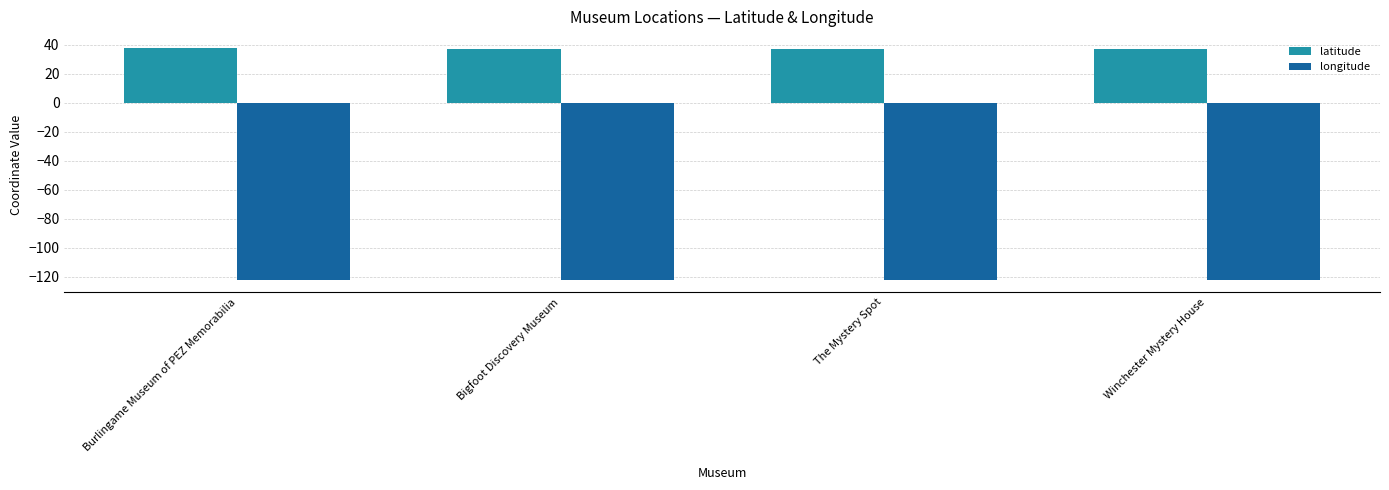

What is the spread (max minus min) of values at The Mystery Spot?

159.0